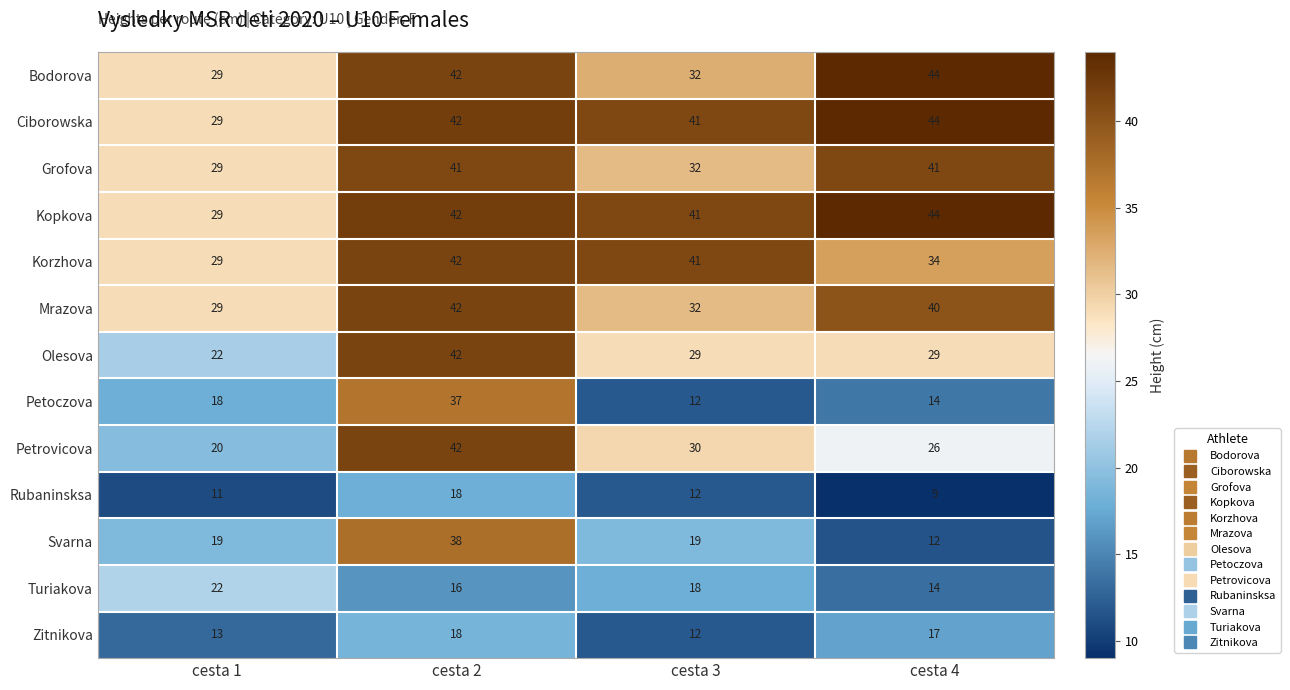

At which category is the sum across all series the highest?

cesta 2